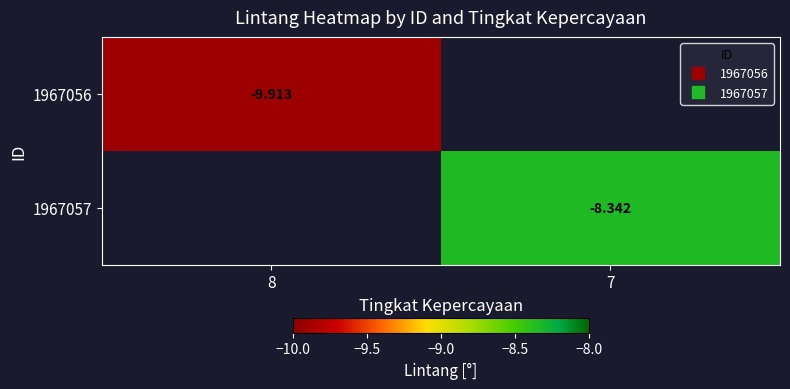

Rank the series by their average value, from lowest to highest.

1967056, 1967057